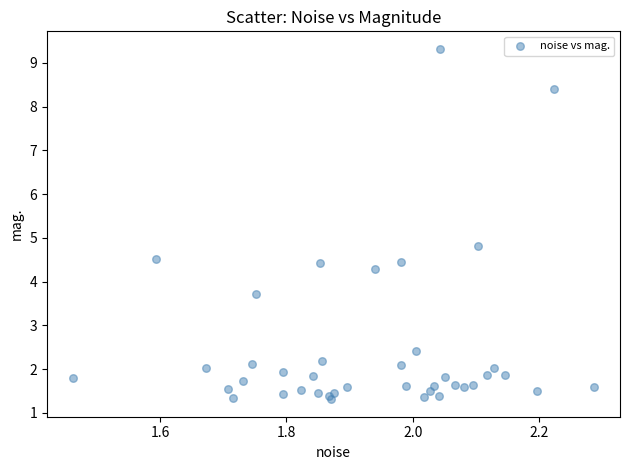

What Y value in the scatter plot is closest to 5?

4.8